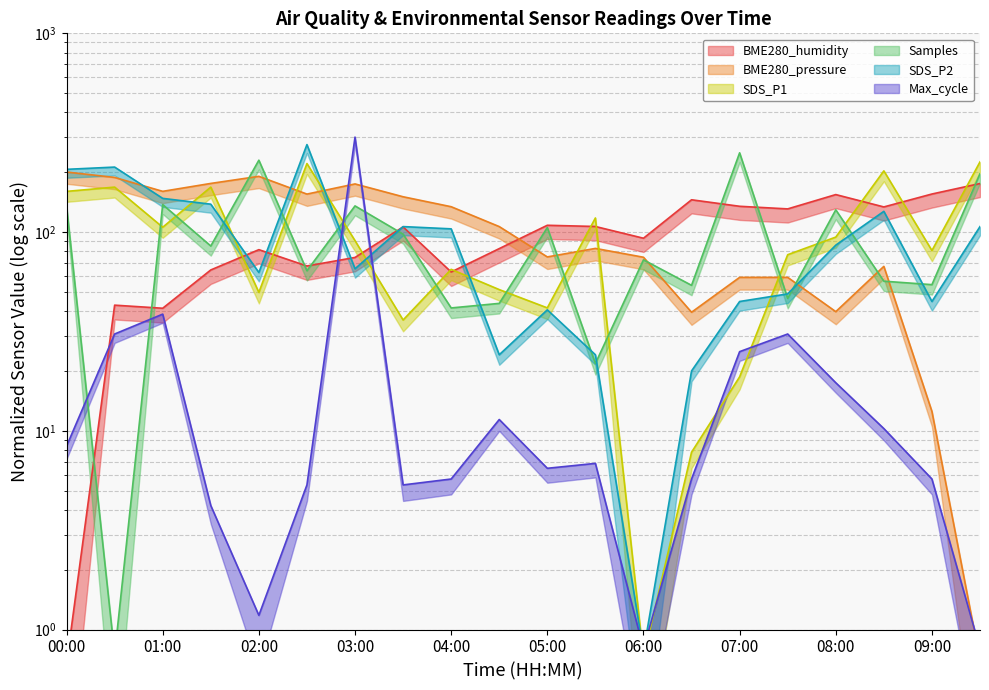

Where is the first local minimum for BME280_pressure?

01:00